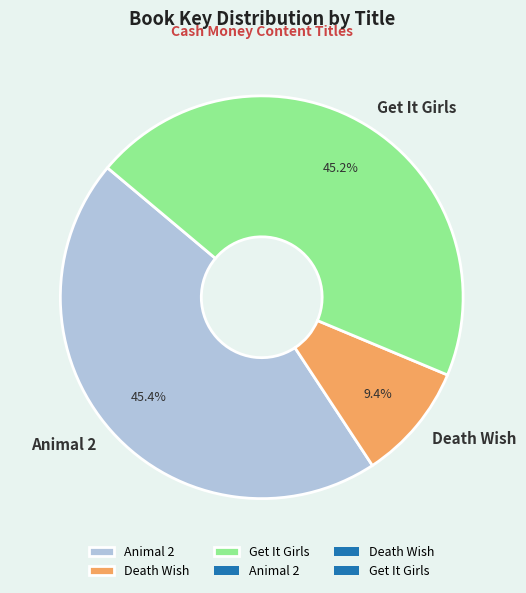

Is the sum of Death Wish and Animal 2 greater than half?

Yes